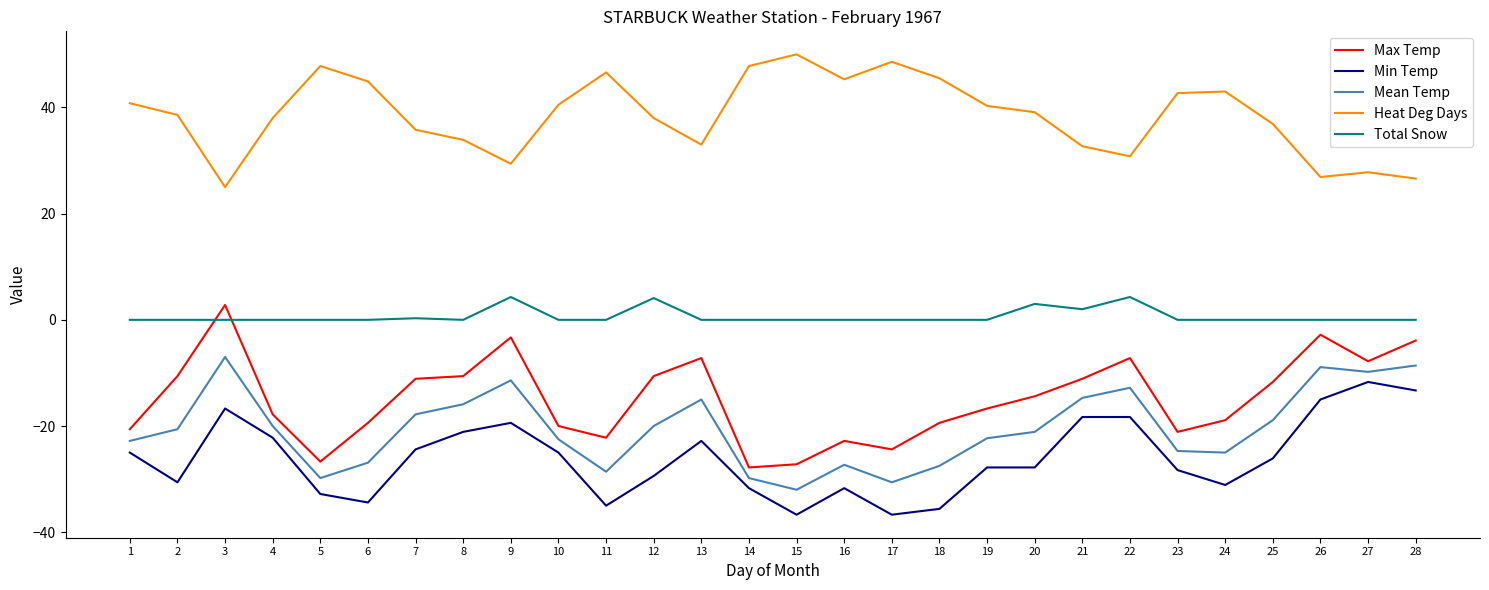

How many values in Max Temp are above zero?

1